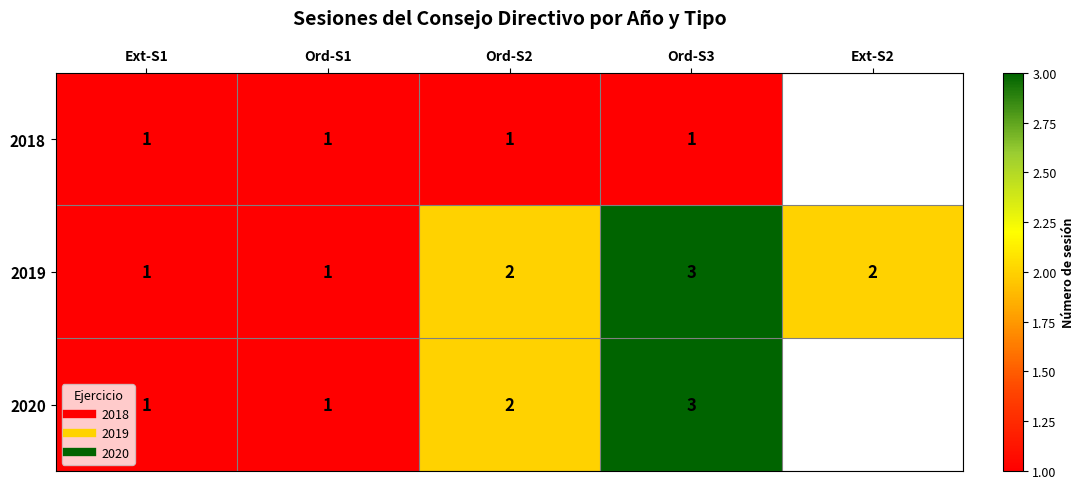

Rank the series by their maximum value, from highest to lowest.

2019, 2020, 2018